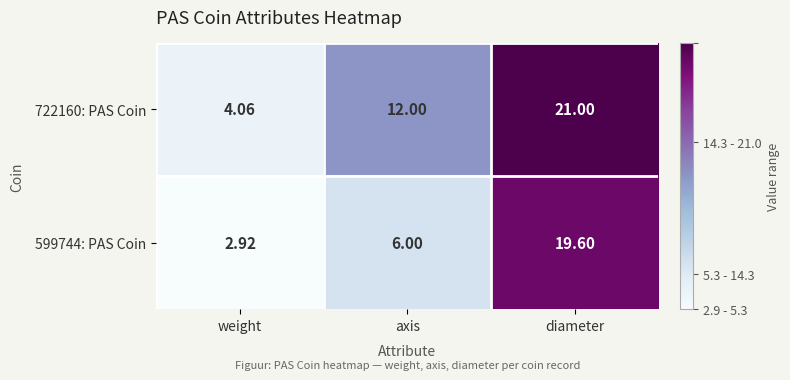

Where is 599744: PAS Coin nearest to the value 11?

axis